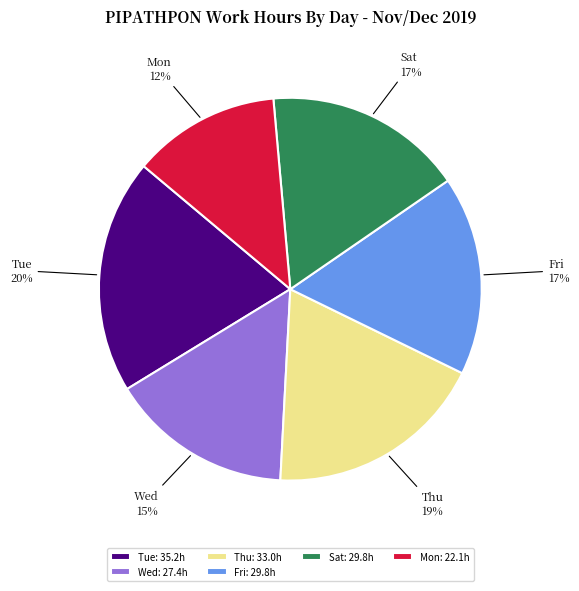

Which category has the biggest portion of the pie?

Tue: 35.2h